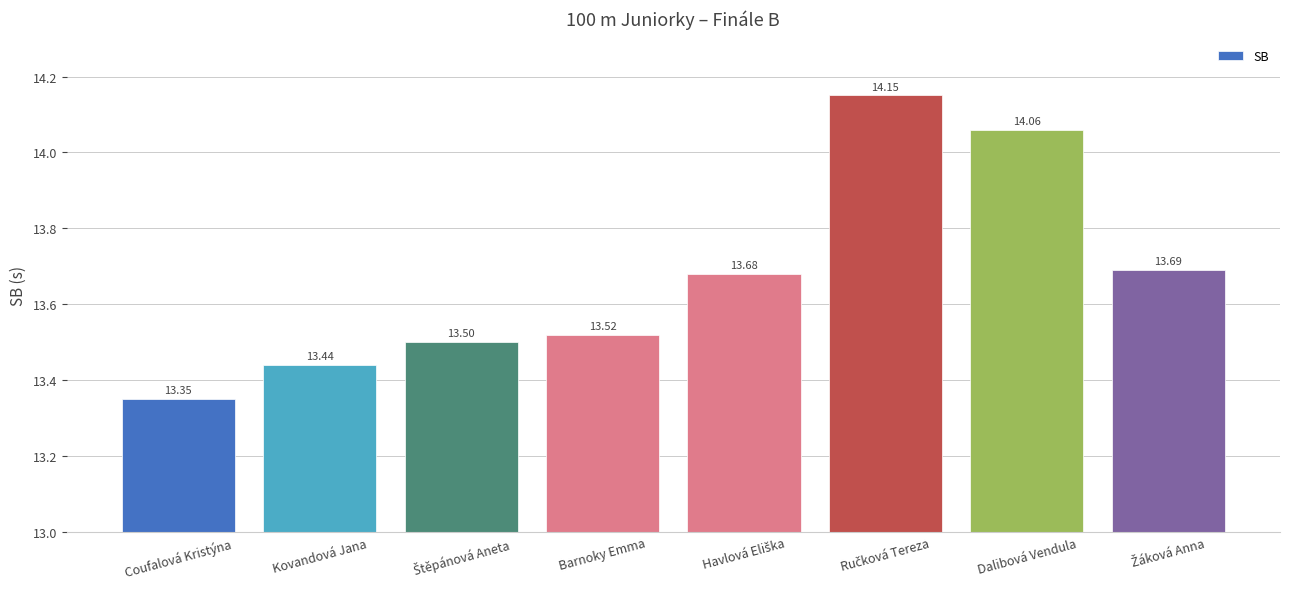

Which label corresponds to the smallest value in the chart?

Coufalová Kristýna